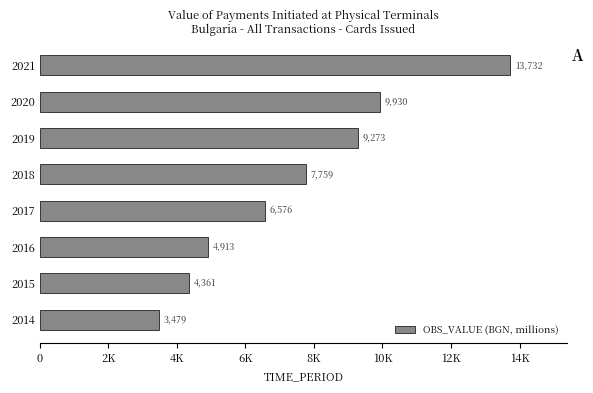

Does the chart contain any negative values?

No